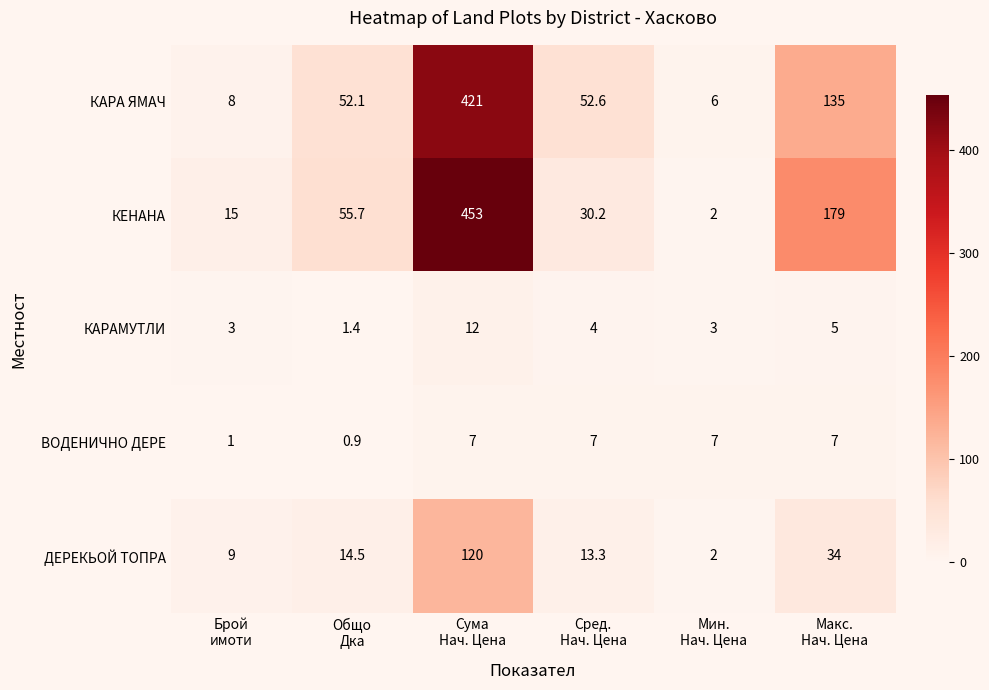

What is the greatest value displayed?

453.0